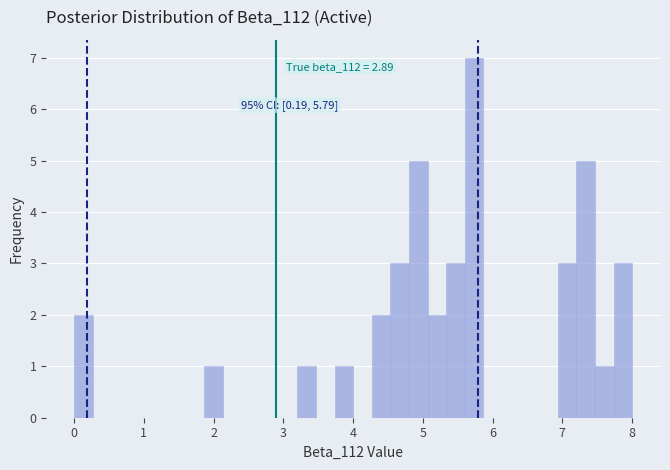

Read against the x-axis, roughly where is the centre of the tallest bar?

5.7